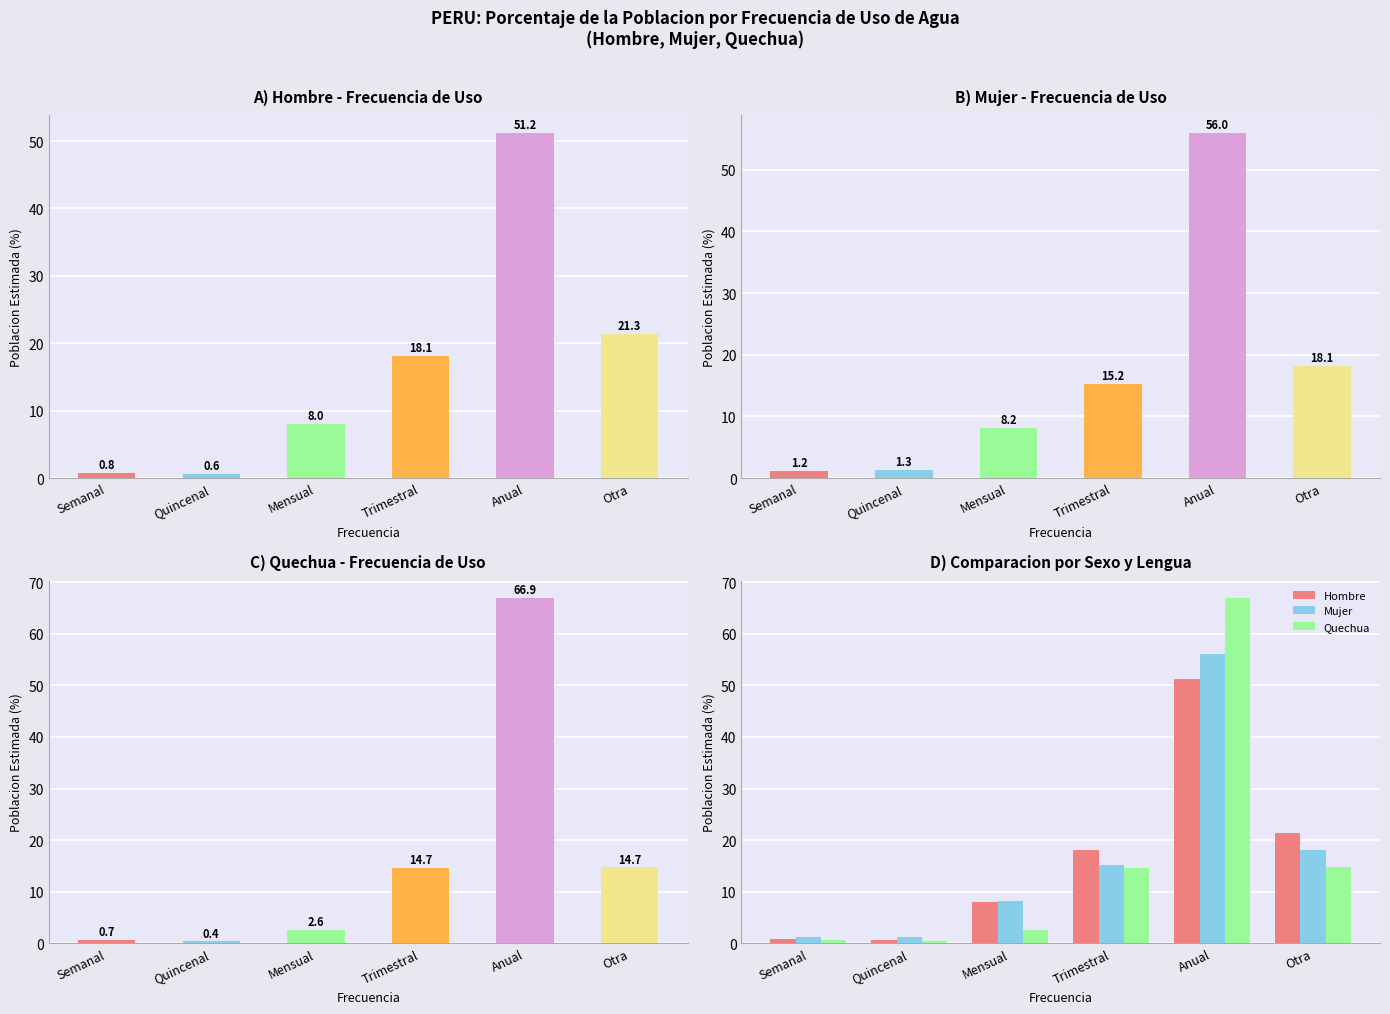

Is the value of Hombre at Anual greater than the value of Quechua at Mensual?

Yes